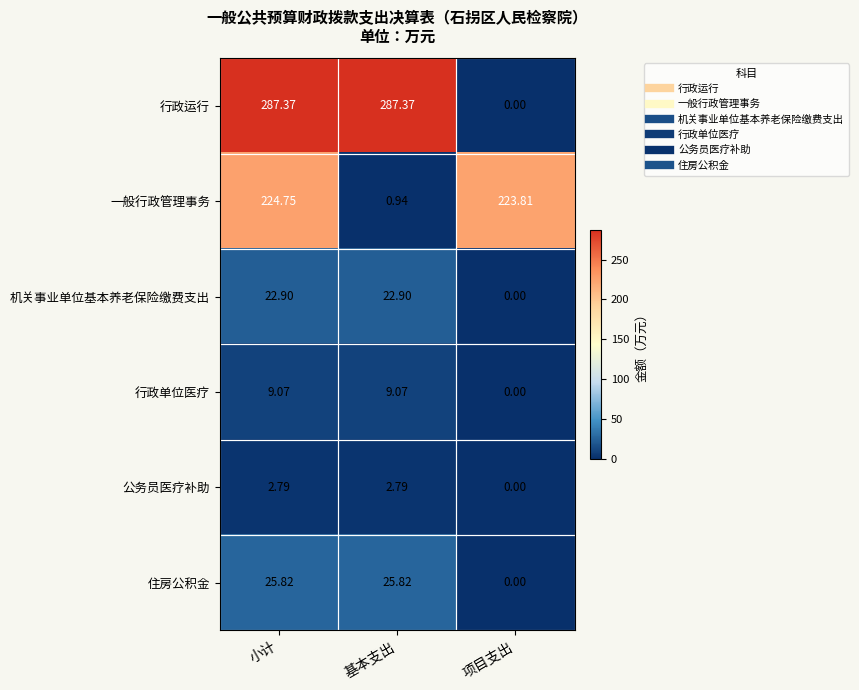

At which category does the chart reach its minimum across all series?

项目支出